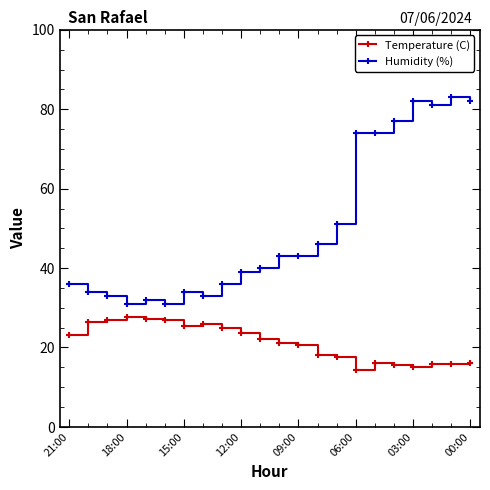

What is the minimum value for Humidity (%)?

31.0